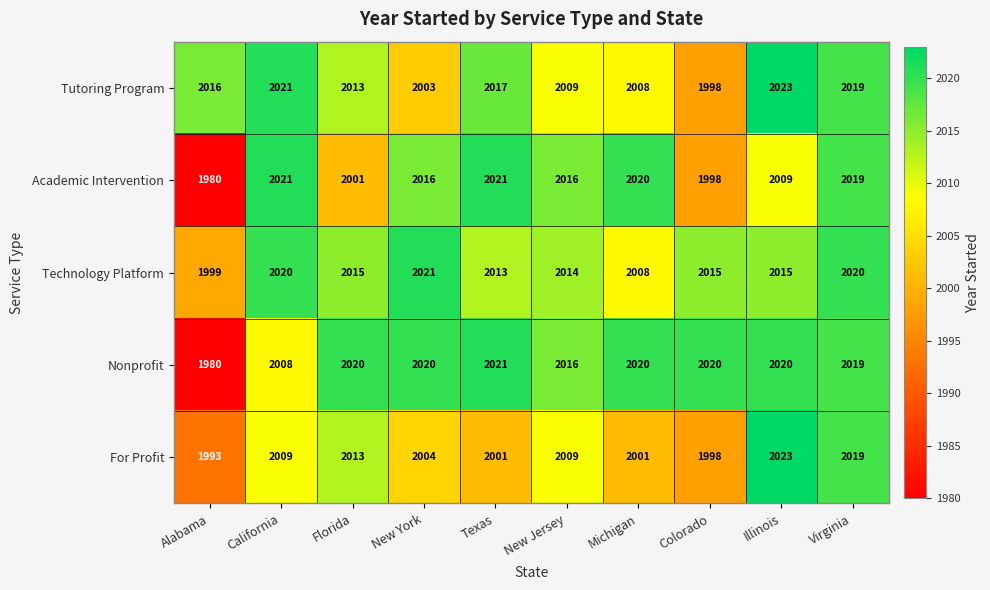

At how many categories does at least one series exceed 1980?

10